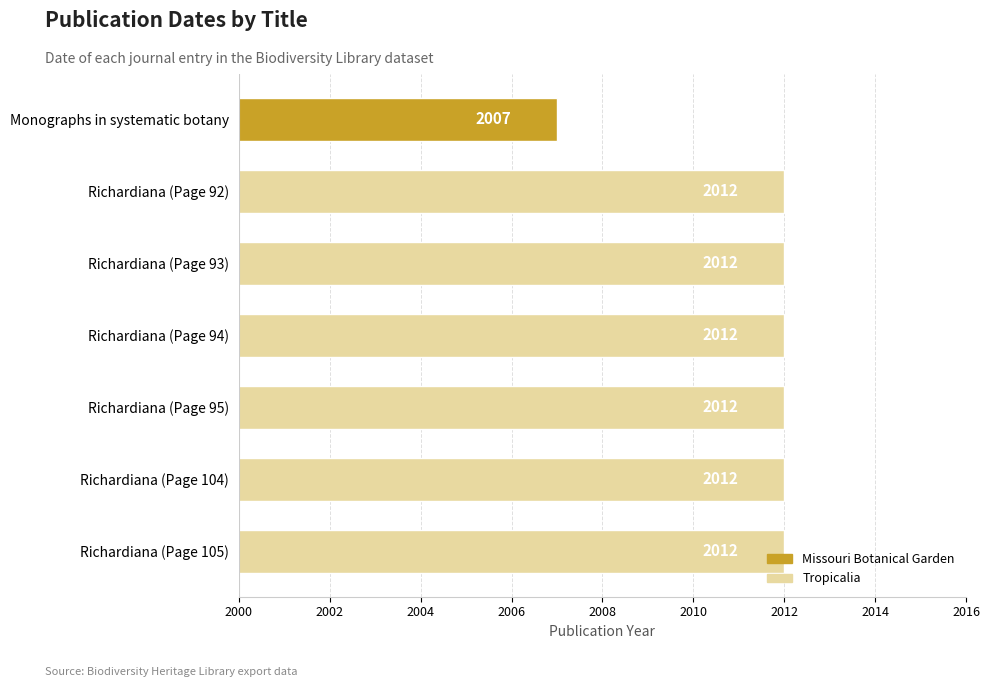

What is the label of the 1st bar from the bottom?

Richardiana (Page 105)